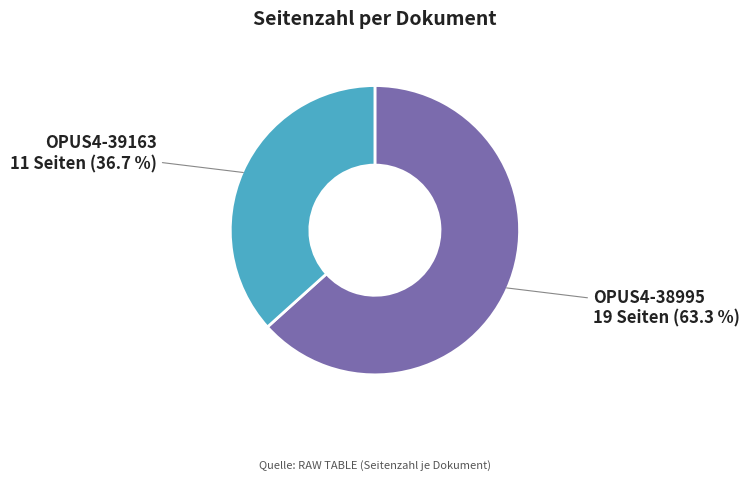

True or false: OPUS4-39163 accounts for 23% of the total.

False